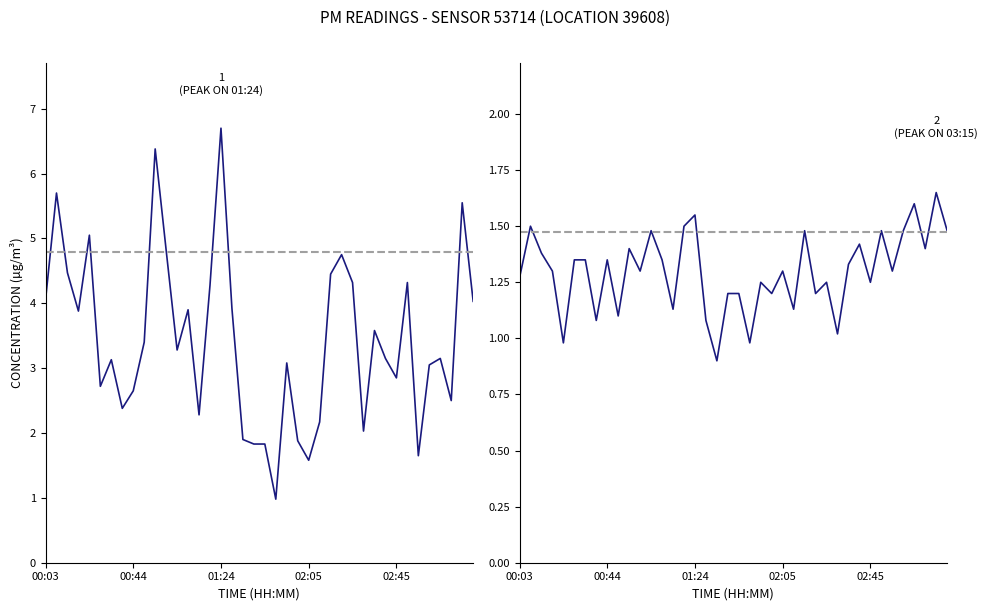

In P1, how many points are lower than both neighbors (excluding endpoints)?

11